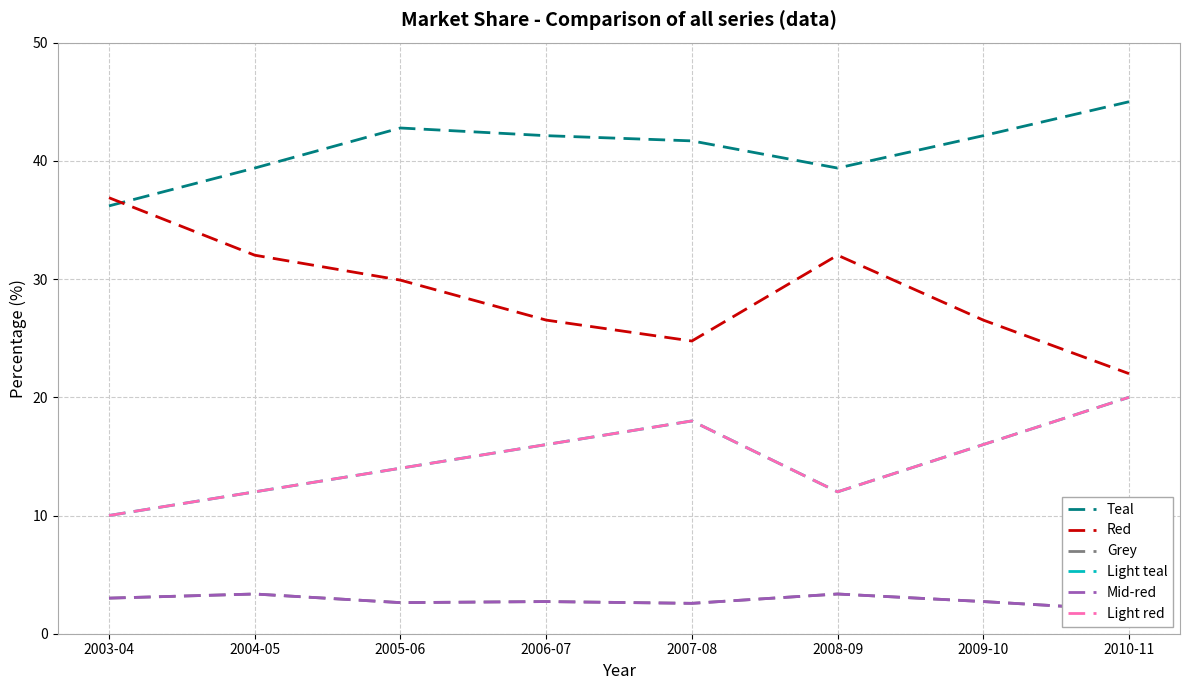

List the series in order of their peak value, lowest first.

Grey, Mid-red, Light teal, Light red, Red, Teal